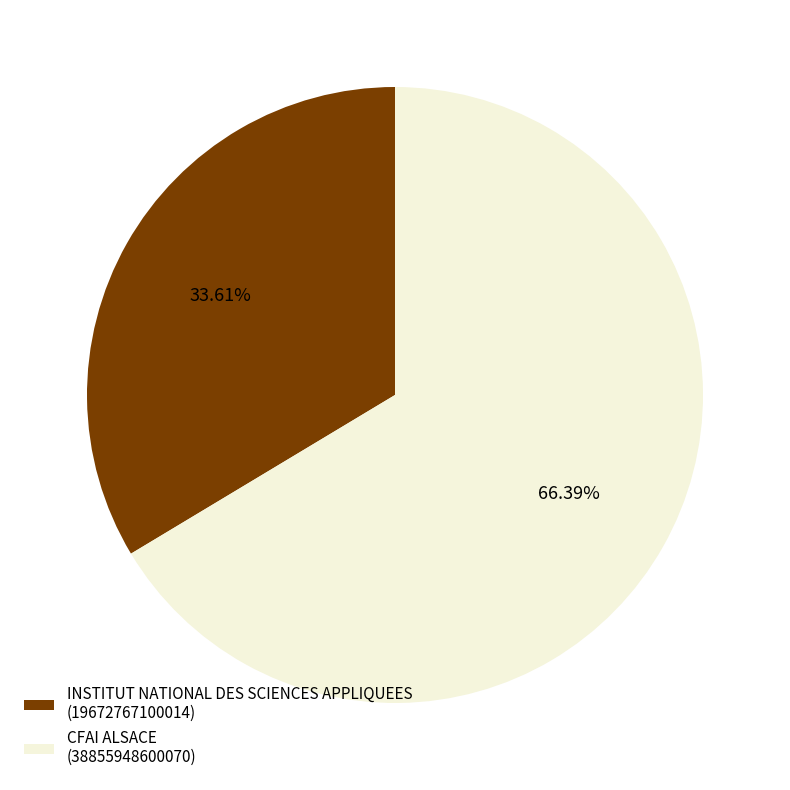

How many slices are in this pie chart?

2